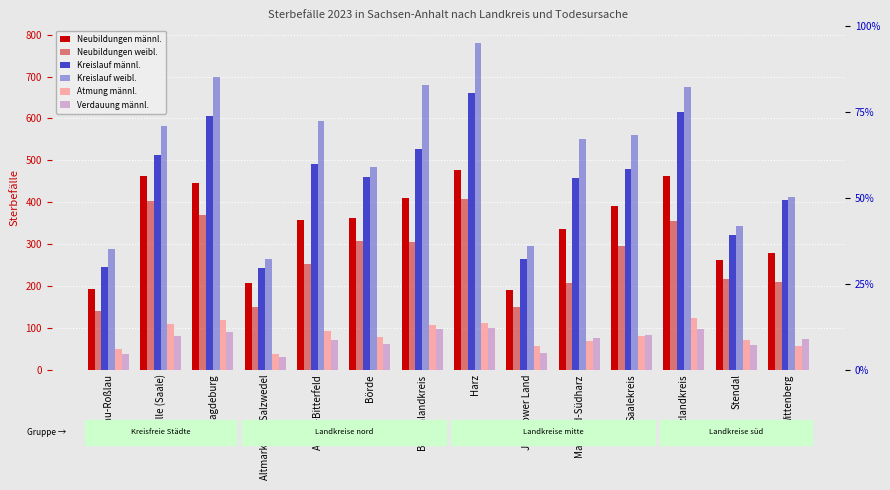

Reading right to left, what are all the values shown in this chart?

Neubildungen männl.: 279	261	462	391	335	189	476	410	363	357	206	445	462	193
Neubildungen weibl.: 209	216	355	295	207	149	407	304	306	253	150	370	402	141
Kreislauf männl.: 405	321	616	478	457	264	660	527	461	492	242	605	512	245
Kreislauf weibl.: 413	342	675	560	550	294	781	680	485	594	264	700	583	287
Atmung männl.: 55	70	124	79	69	55	111	107	78	92	37	119	109	50
Verdauung männl.: 72	59	98	83	76	39	99	98	61	71	31	89	81	38